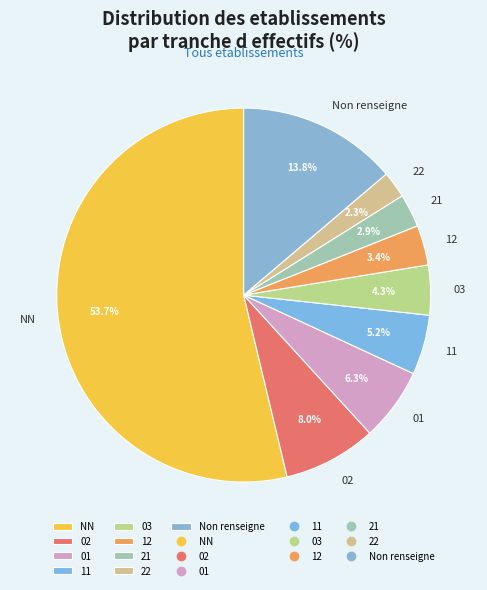

To the nearest percent, what percentage of the pie is 21?

3%